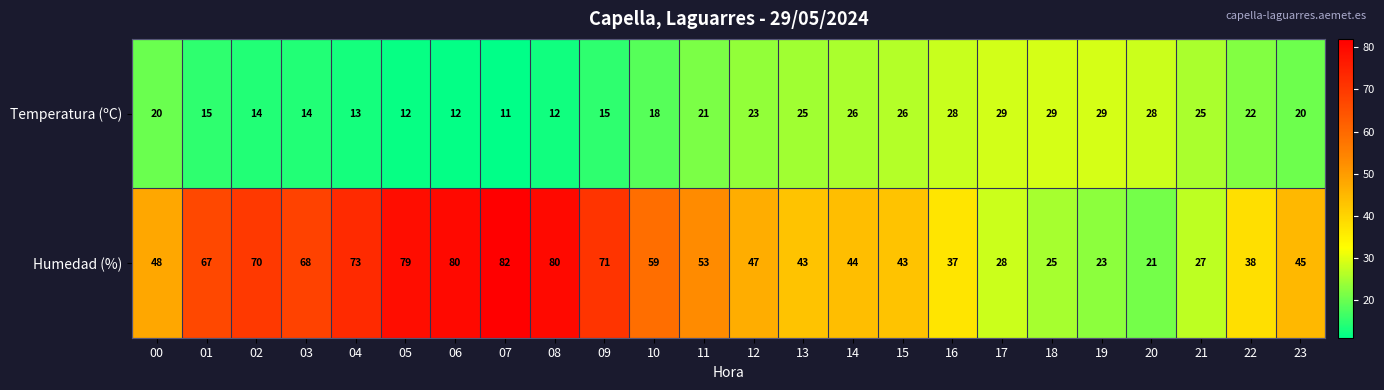

What value does the Temperatura (ºC) series have at 12, to the nearest 10?

20